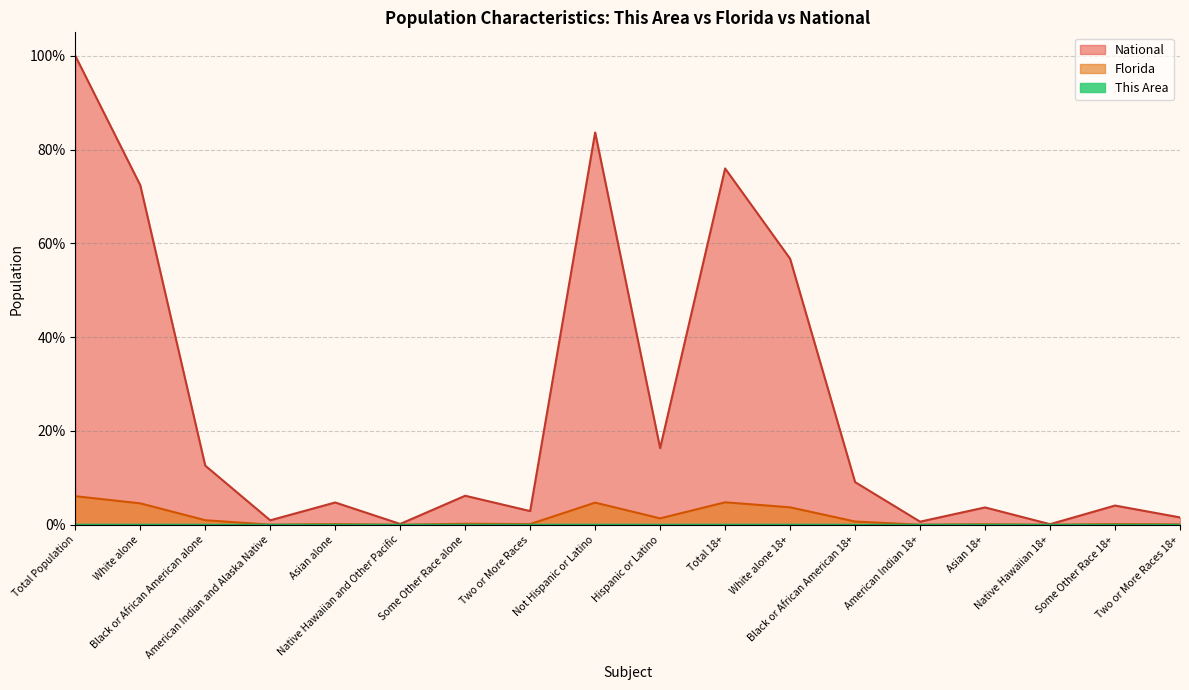

True or false: Florida and This Area intersect in this chart.

False